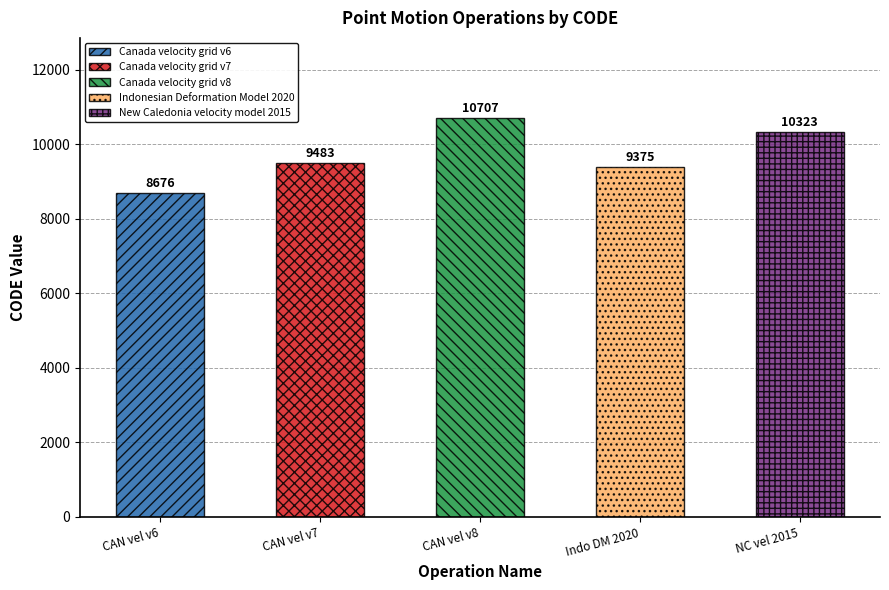

What is the maximum value shown in the chart?

10707